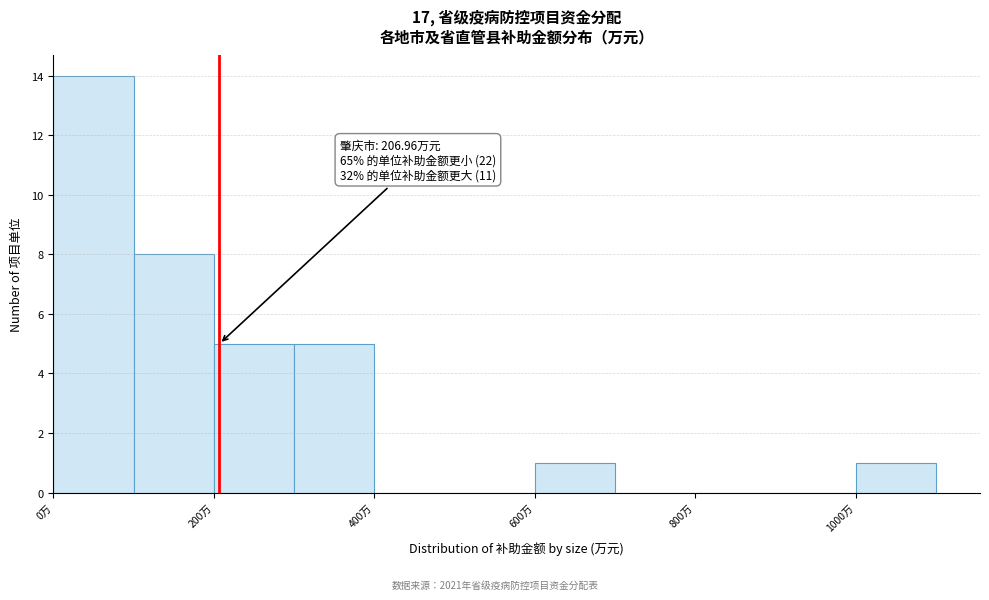

Which range on the x-axis has the tallest bar?

0 to 100